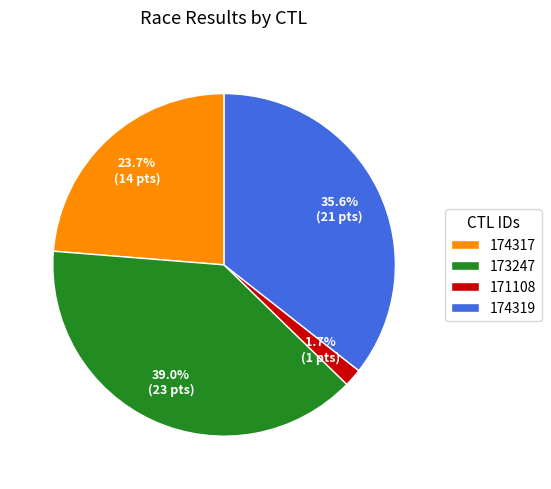

To the nearest percent, what percentage of the pie is 174317?

24%